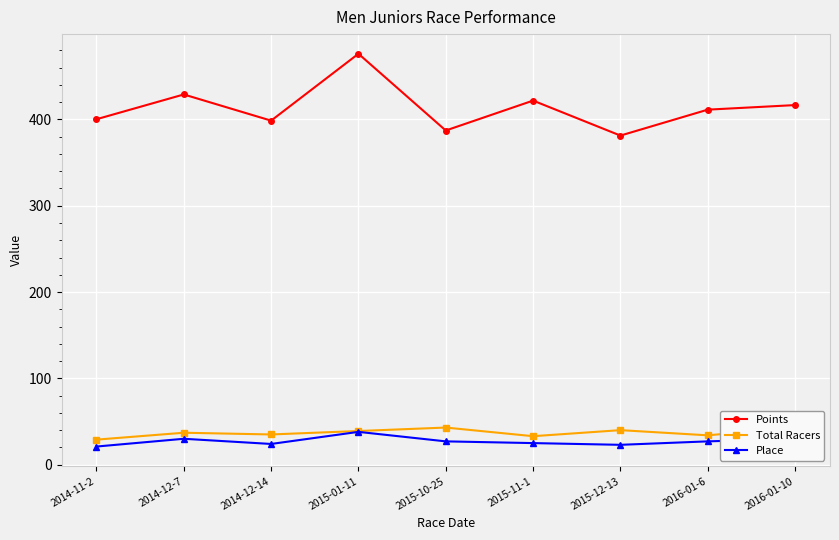

Is the value of Total Racers at 2016-01-6 greater than the value of Place at 2014-11-2?

Yes